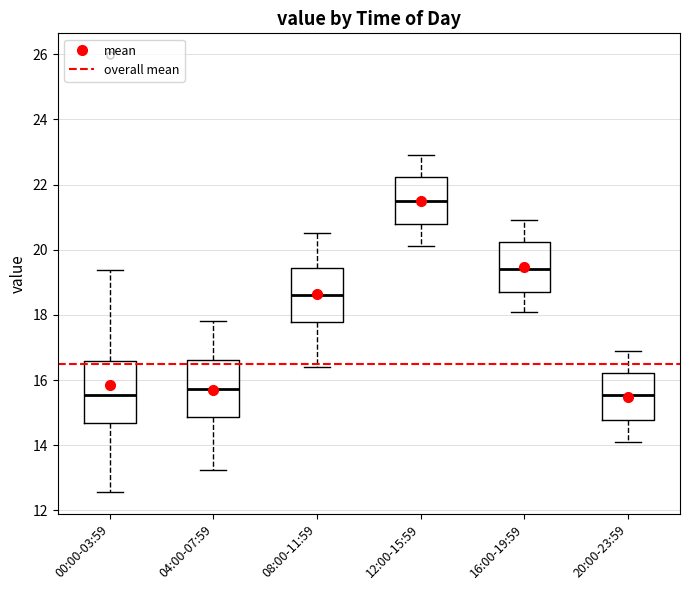

Reading left to right, transcribe this box plot: for each box, give where its median line is, the range the box spans, and where its two whiskers end, as read against the y-axis. The values are not printed on the chart, so give them approximately, as read against the axis.

00:00-03:59: median 15.6, box 14.6 to 16.6, whiskers 12.6 to 19.4
04:00-07:59: median 15.8, box 14.8 to 16.6, whiskers 13.2 to 17.8
08:00-11:59: median 18.6, box 17.8 to 19.4, whiskers 16.4 to 20.6
12:00-15:59: median 21.6, box 20.8 to 22.2, whiskers 20.2 to 23.0
16:00-19:59: median 19.4, box 18.8 to 20.2, whiskers 18.2 to 21.0
20:00-23:59: median 15.6, box 14.8 to 16.2, whiskers 14.2 to 17.0